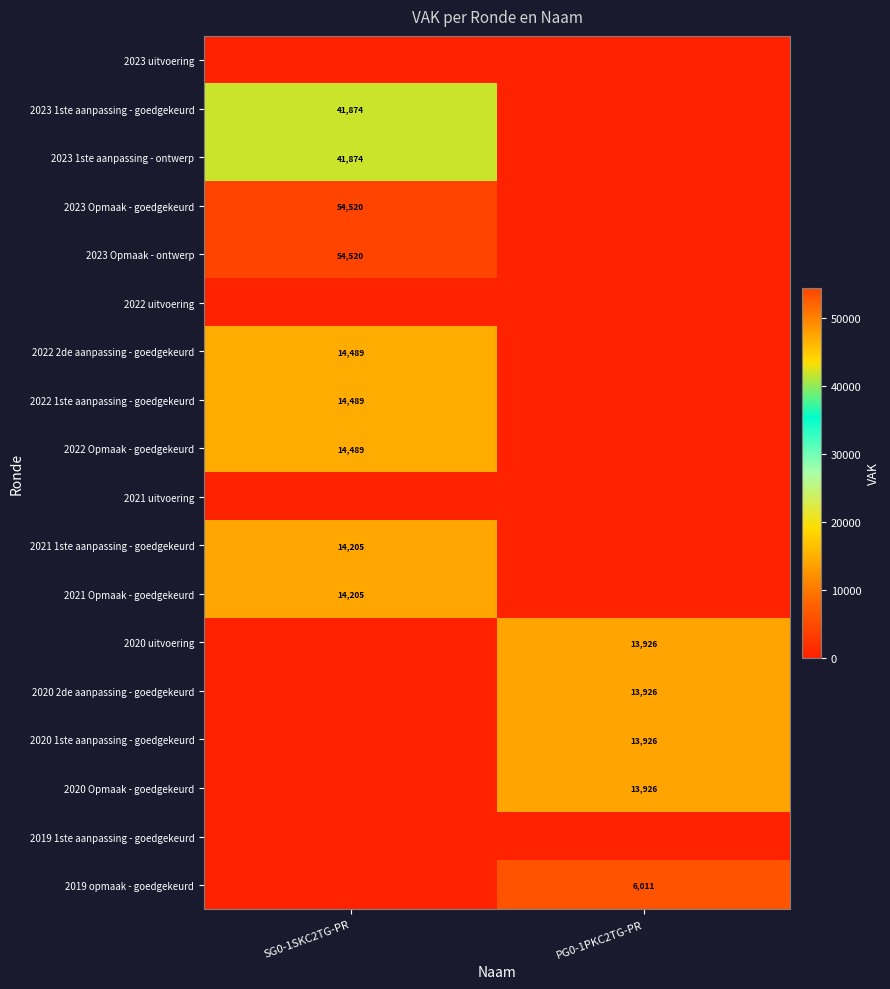

Rank the series at PG0-1PKC2TG-PR from highest to lowest value.

2020 uitvoering, 2020 2de aanpassing - goedgekeurd, 2020 1ste aanpassing - goedgekeurd, 2020 Opmaak - goedgekeurd, 2019 opmaak - goedgekeurd, 2023 uitvoering, 2023 1ste aanpassing - goedgekeurd, 2023 1ste aanpassing - ontwerp, 2023 Opmaak - goedgekeurd, 2023 Opmaak - ontwerp, 2022 uitvoering, 2022 2de aanpassing - goedgekeurd, 2022 1ste aanpassing - goedgekeurd, 2022 Opmaak - goedgekeurd, 2021 uitvoering, 2021 1ste aanpassing - goedgekeurd, 2021 Opmaak - goedgekeurd, 2019 1ste aanpassing - goedgekeurd